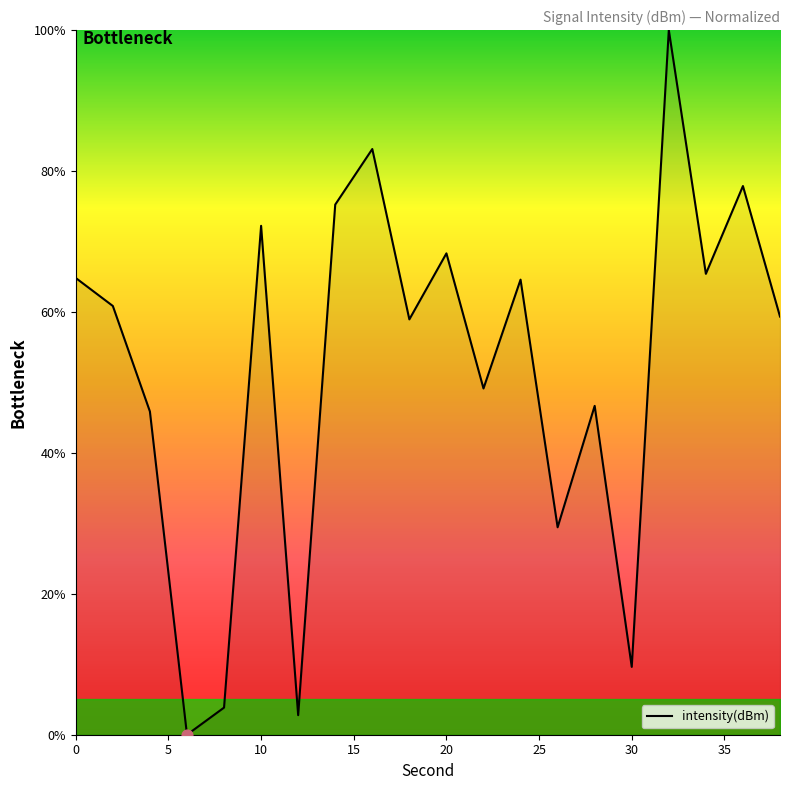

What is the difference between the maximum and minimum values?

100.0